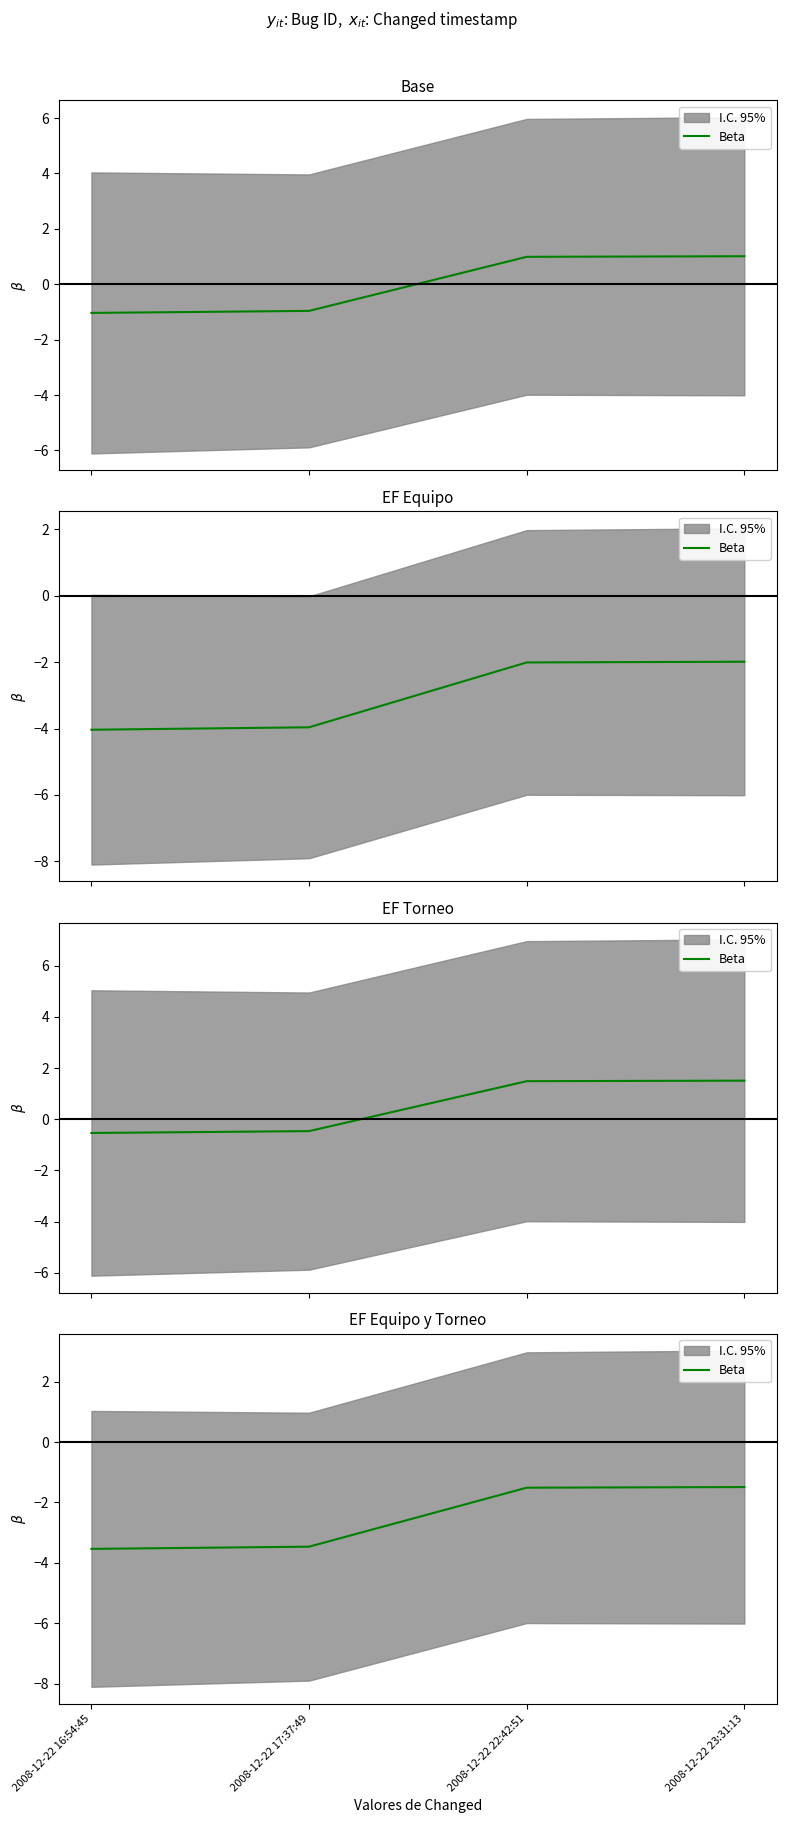

Rank the categories by value from lowest to highest.

2008-12-22 16:54:45, 2008-12-22 17:37:49, 2008-12-22 22:42:51, 2008-12-22 23:31:13